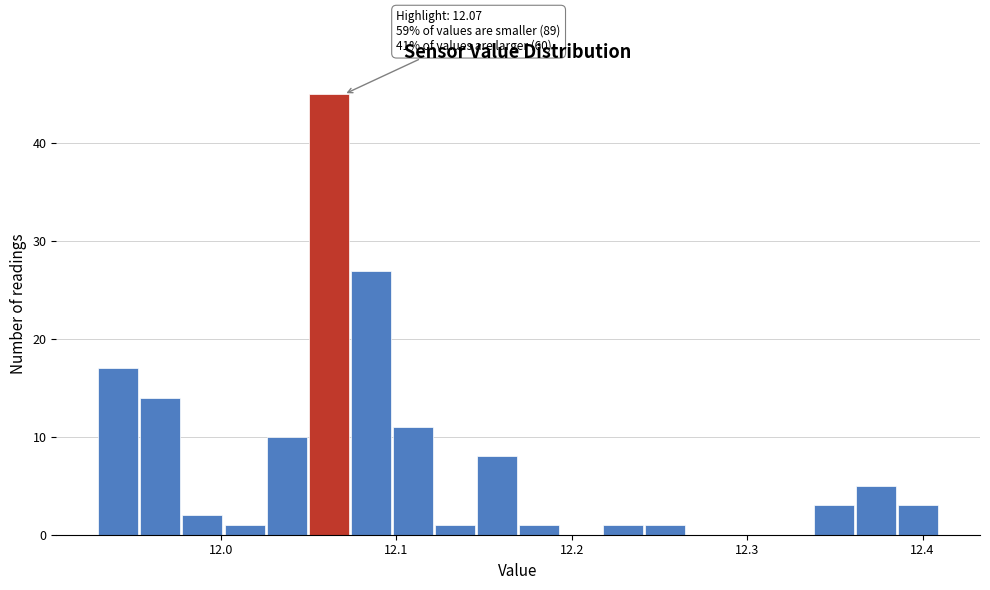

Around what value on the x-axis is the tallest bar? Give the approximate position of its centre, as read against the axis.

12.06